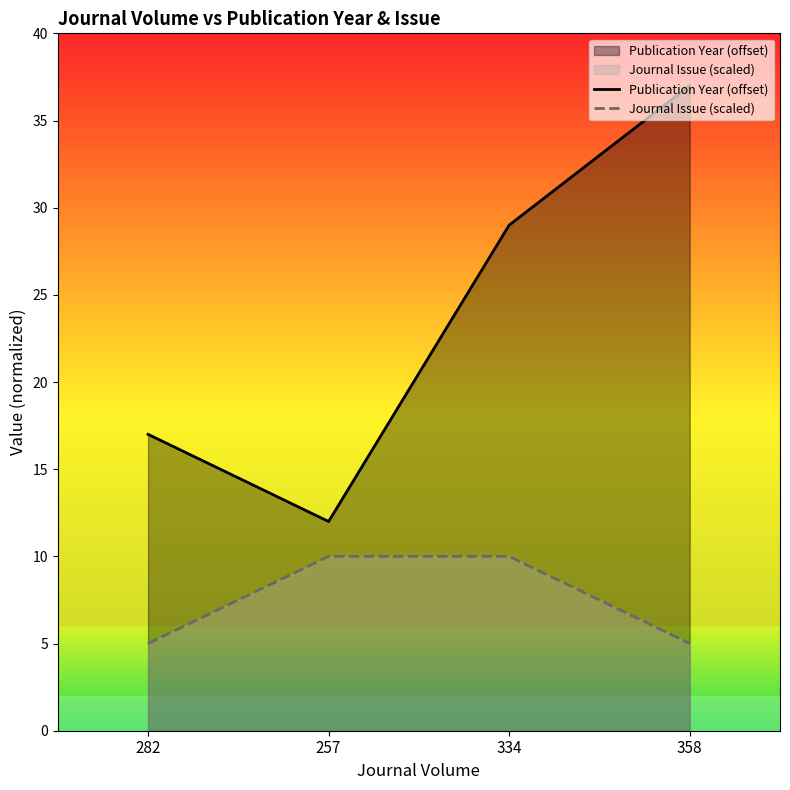

What is the difference between the Journal Issue (scaled) values at 257 and 358?

5